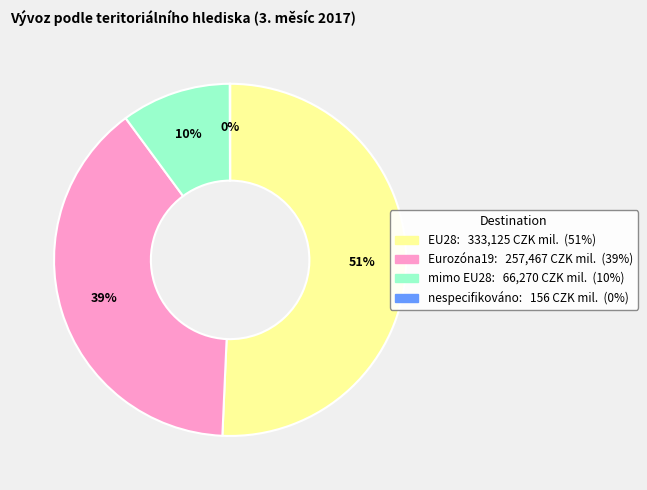

Is EU28 the majority of the pie?

Yes